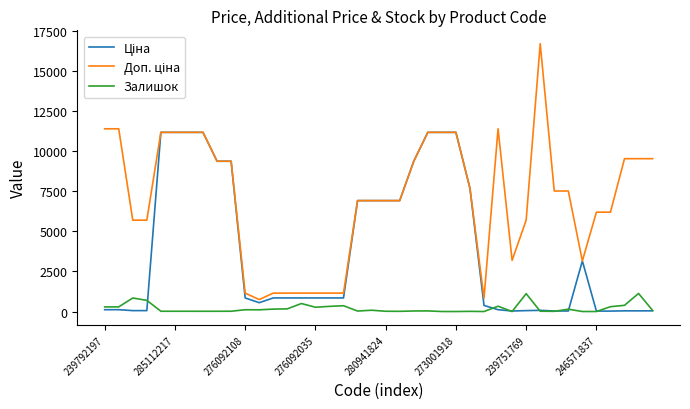

What is the highest value of the Залишок series?

1129.0